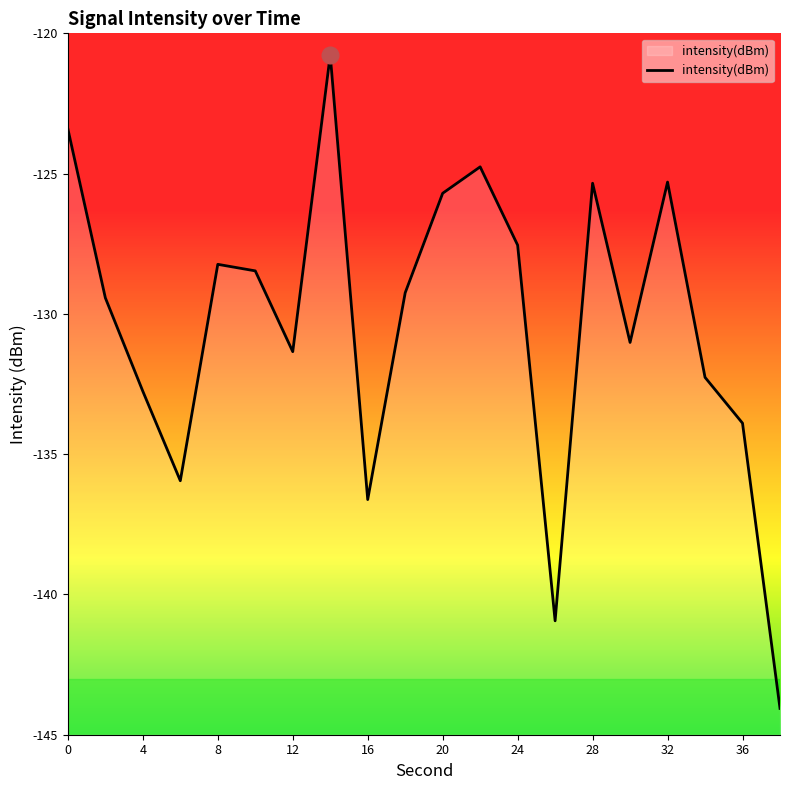

Is it true that the value at 12 is -64.5?

False